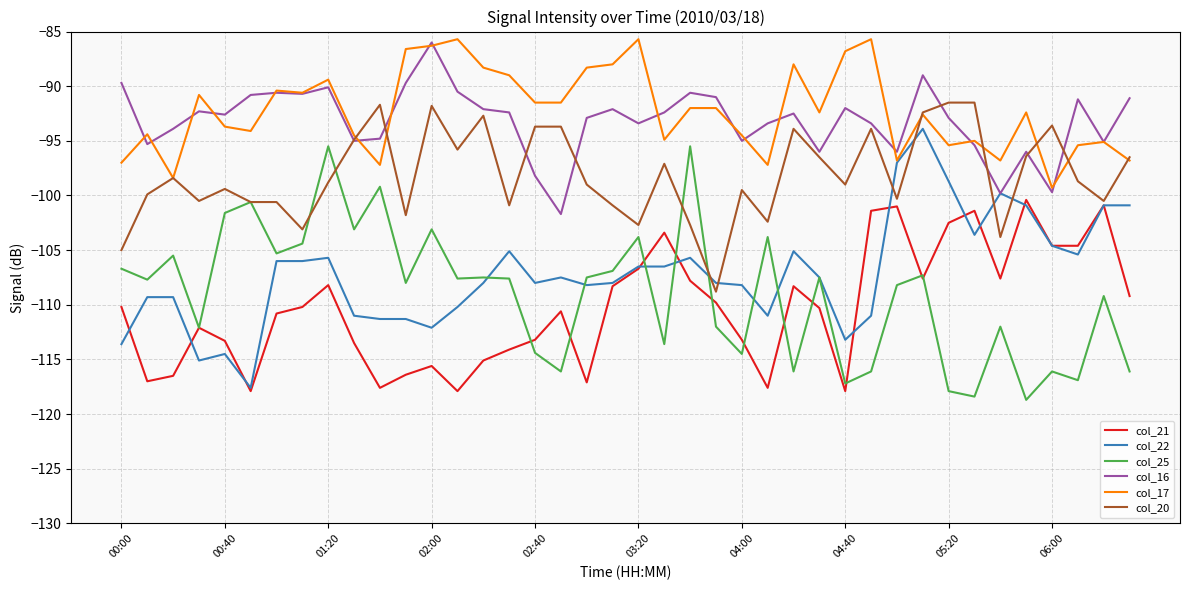

What is the greatest value displayed?

-85.7